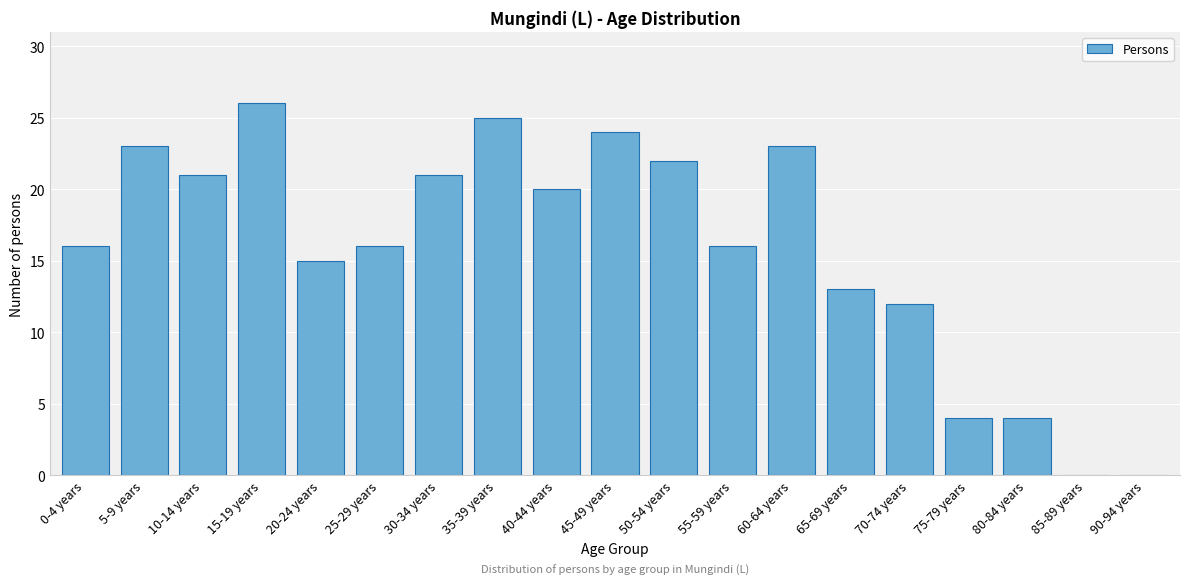

Reading right to left, list all the values displayed in this chart.

90-94 years=0	85-89 years=0	80-84 years=4	75-79 years=4	70-74 years=12	65-69 years=13	60-64 years=23	55-59 years=16	50-54 years=22	45-49 years=24	40-44 years=20	35-39 years=25	30-34 years=21	25-29 years=16	20-24 years=15	15-19 years=26	10-14 years=21	5-9 years=23	0-4 years=16